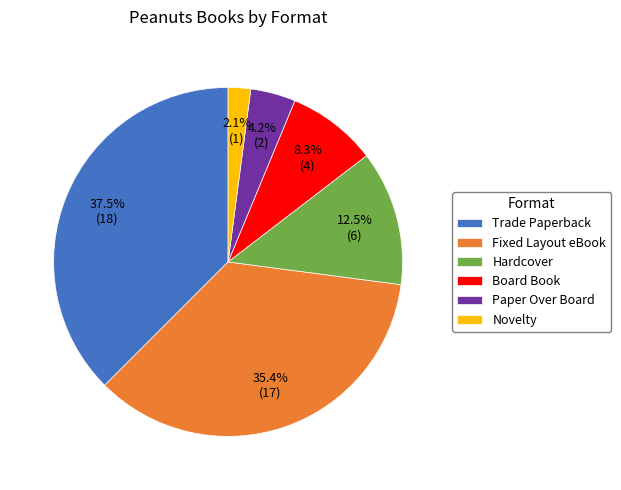

To the nearest percent, what is the combined percentage of Trade Paperback and Paper Over Board?

42%